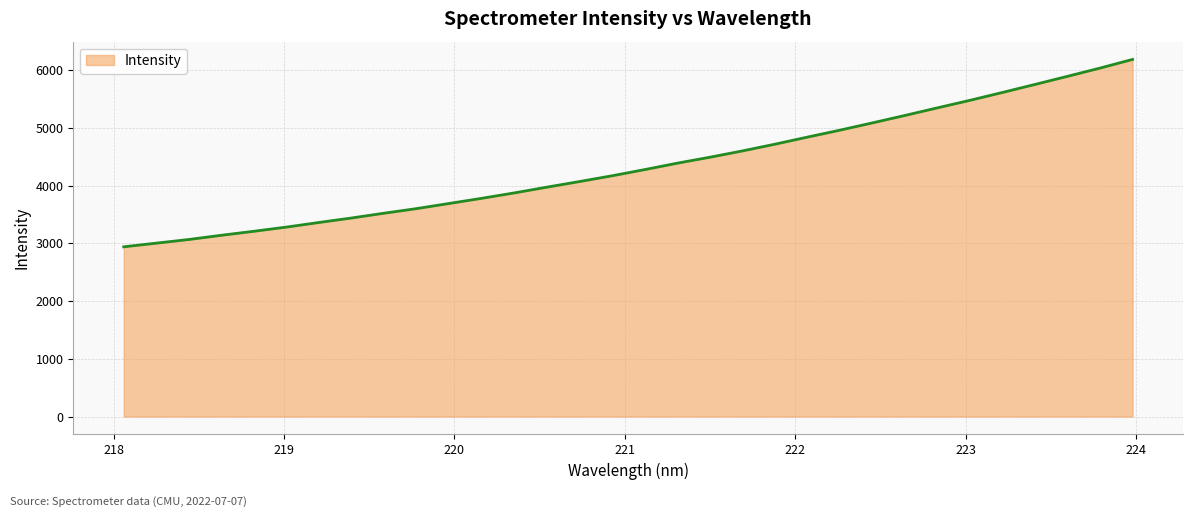

What is the difference between the maximum and minimum values?

3246.1